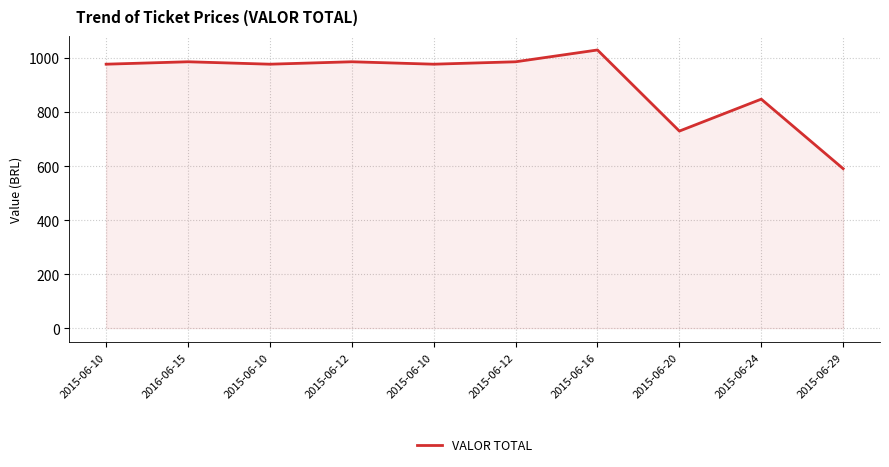

What is the smallest value displayed?

590.6